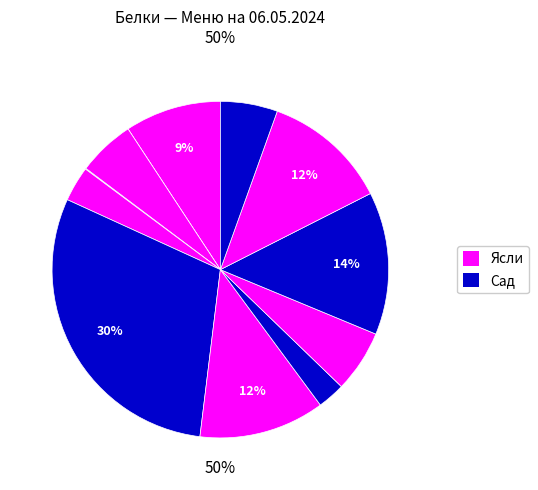

What is the total percentage of Кофейный напиток and Масло сливочное?

12.1%